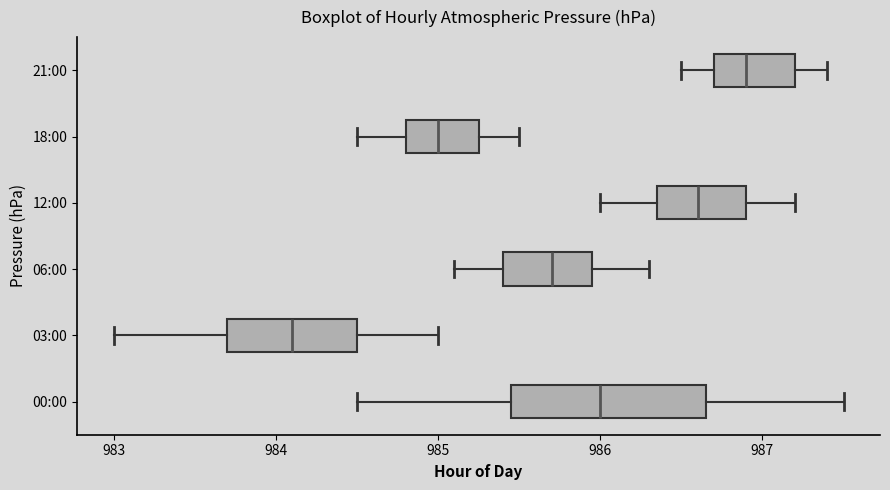

Reading bottom to top, transcribe this box plot: for each box, give where its median line is, the range the box spans, and where its two whiskers end, as read against the x-axis. The values are not printed on the chart, so give them approximately, as read against the axis.

00:00: median 986.0, box 985.5 to 986.7, whiskers 984.5 to 987.5
03:00: median 984.1, box 983.7 to 984.5, whiskers 983.0 to 985.0
06:00: median 985.7, box 985.4 to 986.0, whiskers 985.1 to 986.3
12:00: median 986.6, box 986.4 to 986.9, whiskers 986.0 to 987.2
18:00: median 985.0, box 984.8 to 985.3, whiskers 984.5 to 985.5
21:00: median 986.9, box 986.7 to 987.2, whiskers 986.5 to 987.4